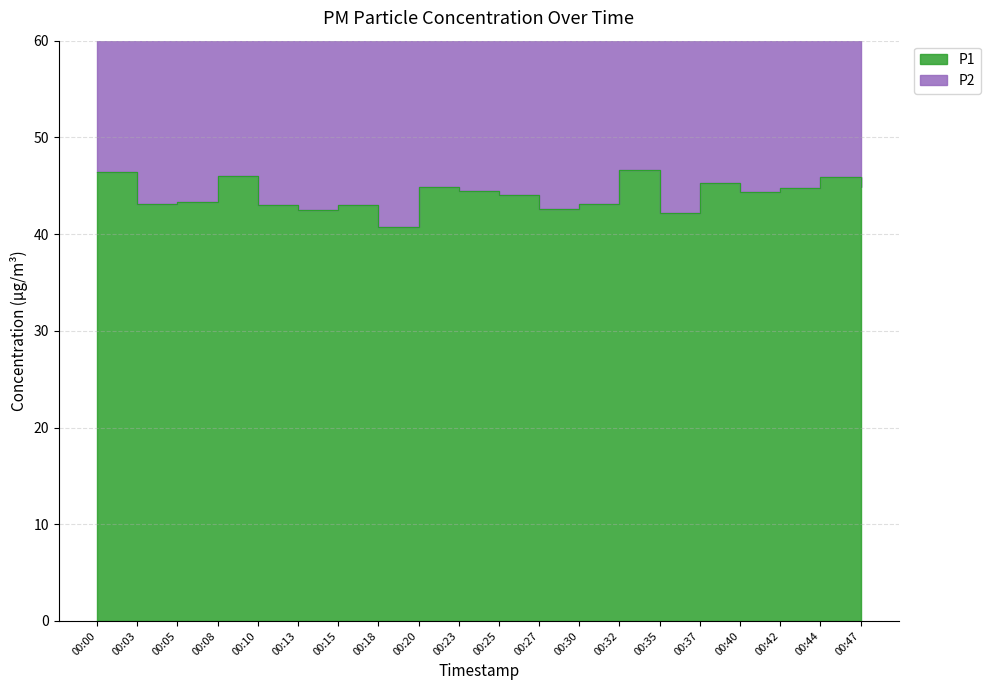

True or false: the data shows 46.6 at 00:32.

True